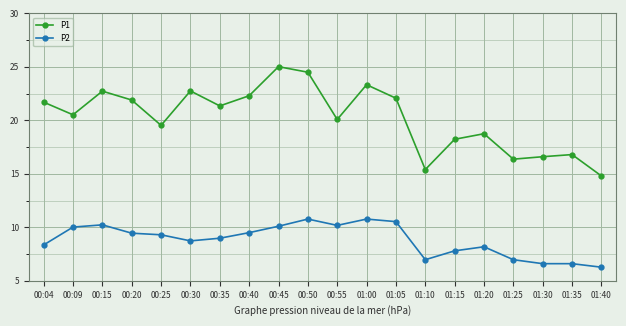

How many data points in P1 are above 21?

10